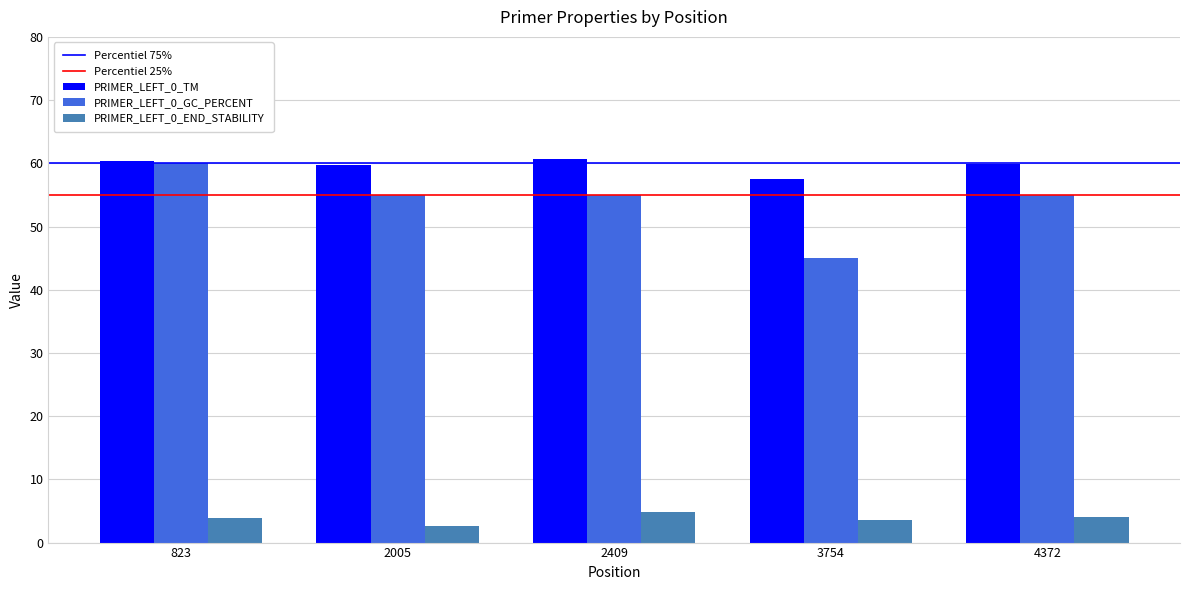

At how many categories does at least one series exceed 50?

5